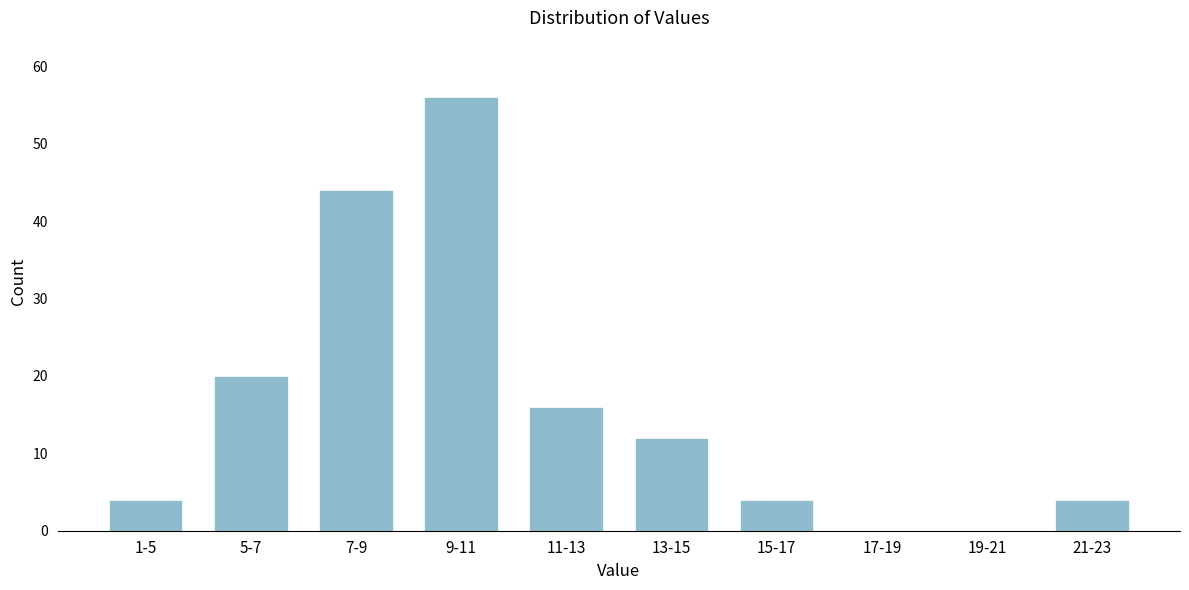

Reading right to left, what are all the values shown in this chart?

21-23=4	19-21=0	17-19=0	15-17=4	13-15=12	11-13=16	9-11=56	7-9=44	5-7=20	1-5=4